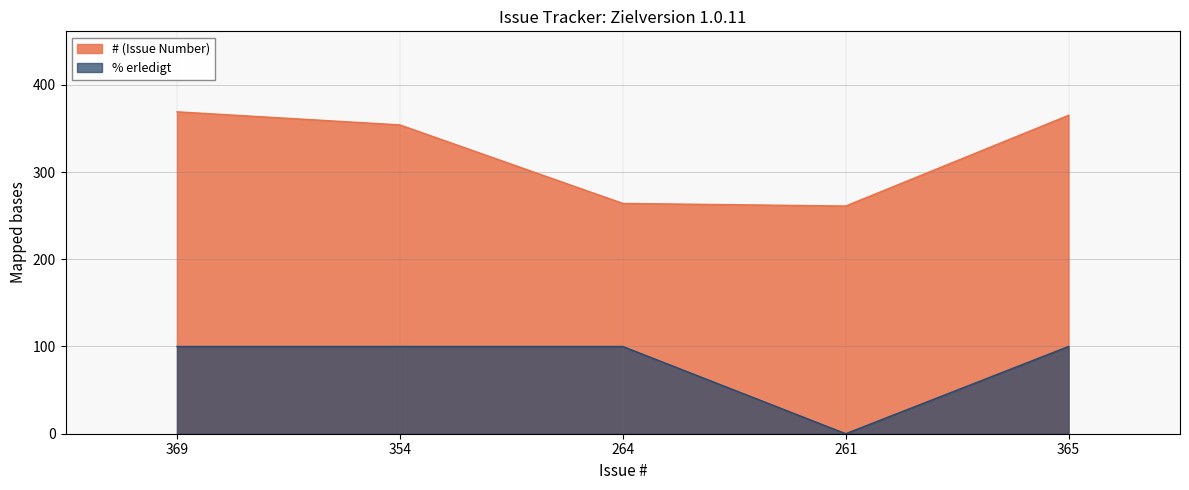

What is the total value across all series at 261?

261